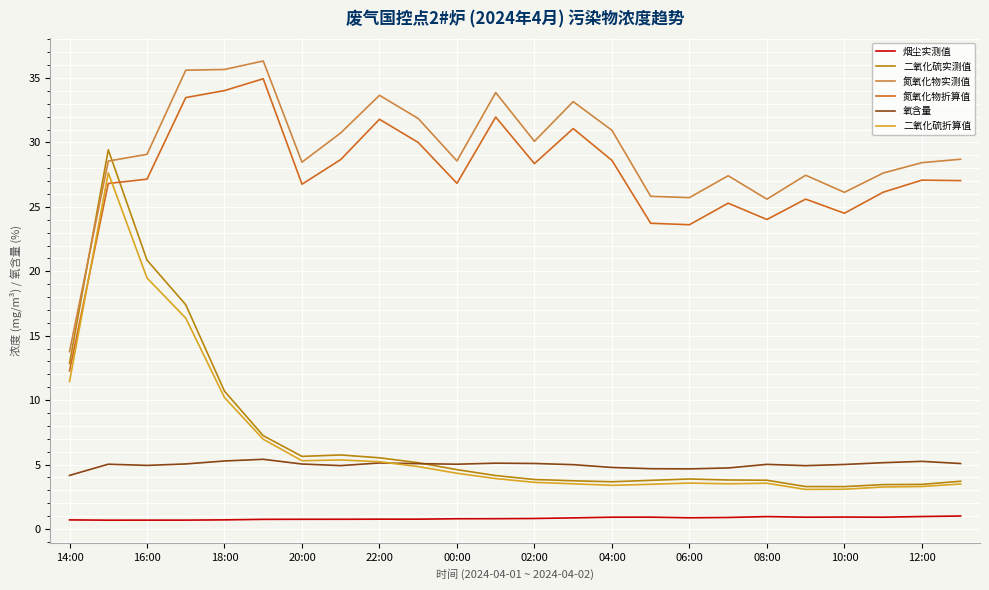

How many times do 二氧化硫折算值 and 氮氧化物折算值 cross each other?

2